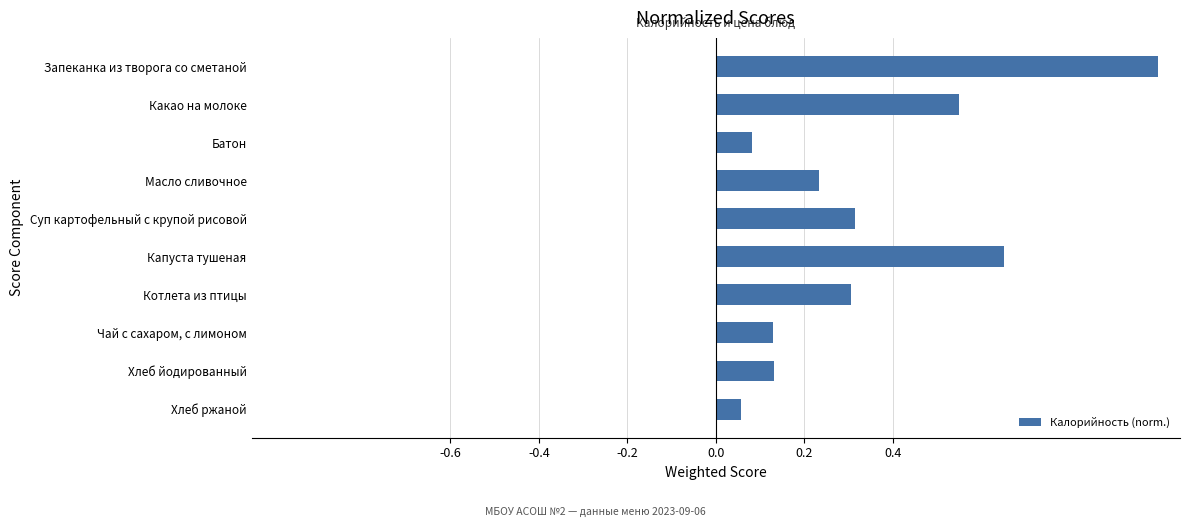

List the labels in order of value, largest first.

Запеканка из творога со сметаной, Капуста тушеная, Какао на молоке, Суп картофельный с крупой рисовой, Котлета из птицы, Масло сливочное, Хлеб йодированный, Чай с сахаром, с лимоном, Батон, Хлеб ржаной